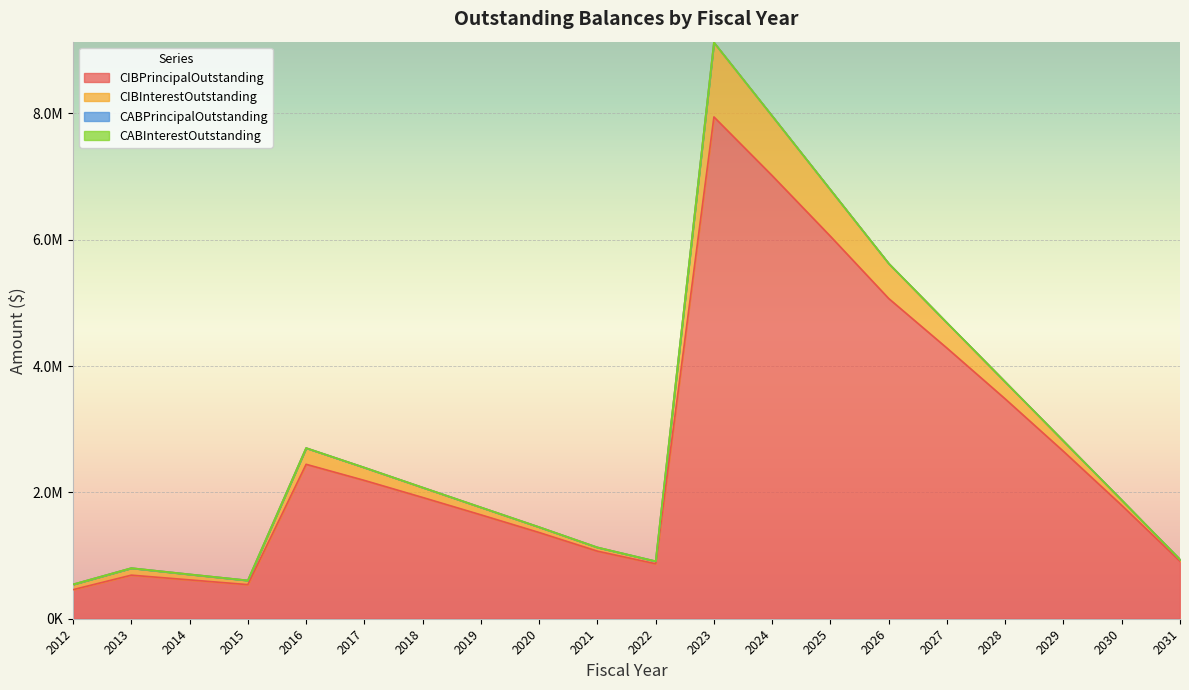

Is it true that CIBInterestOutstanding equals 83559.0 at 2012?

True